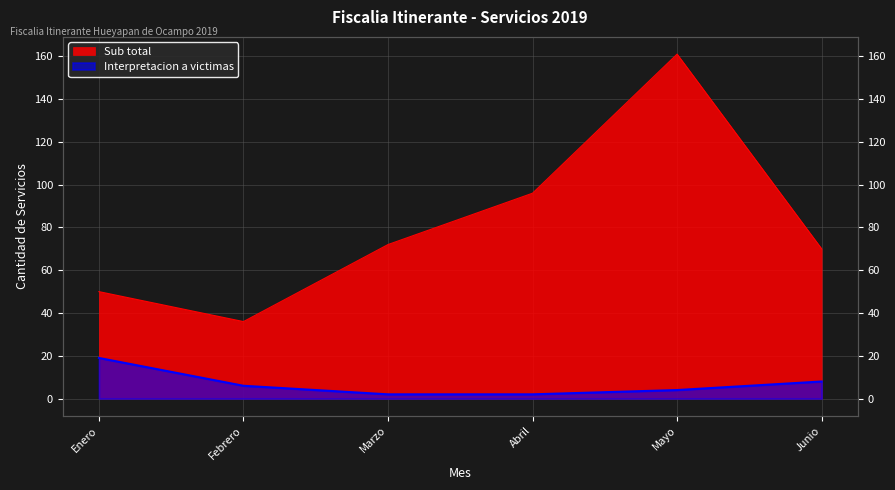

Is the value of Interpretacion a victimas at Mayo greater than the value of Sub total at Abril?

No